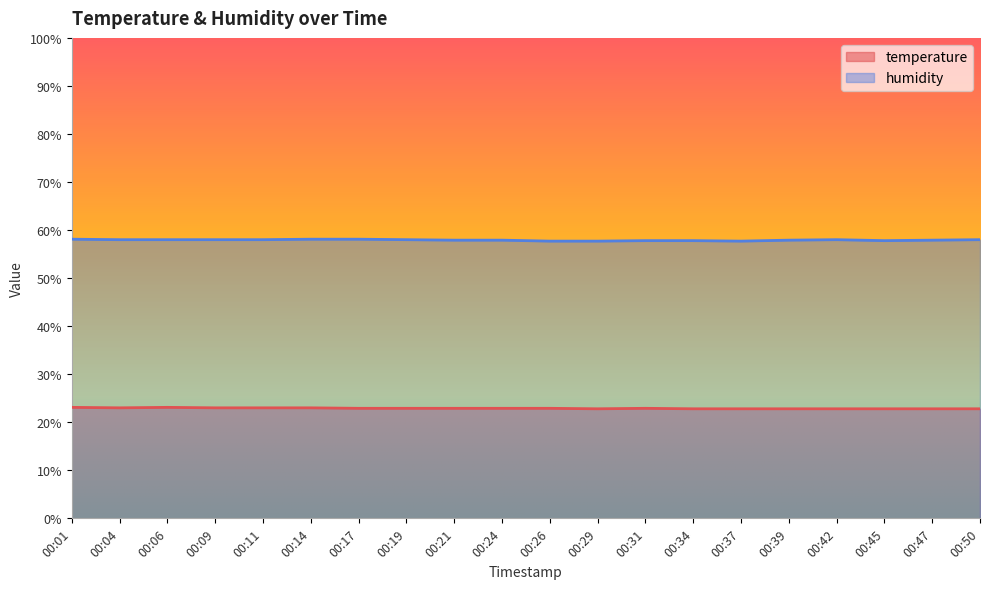

In temperature, how many points are higher than both neighbors (excluding endpoints)?

2